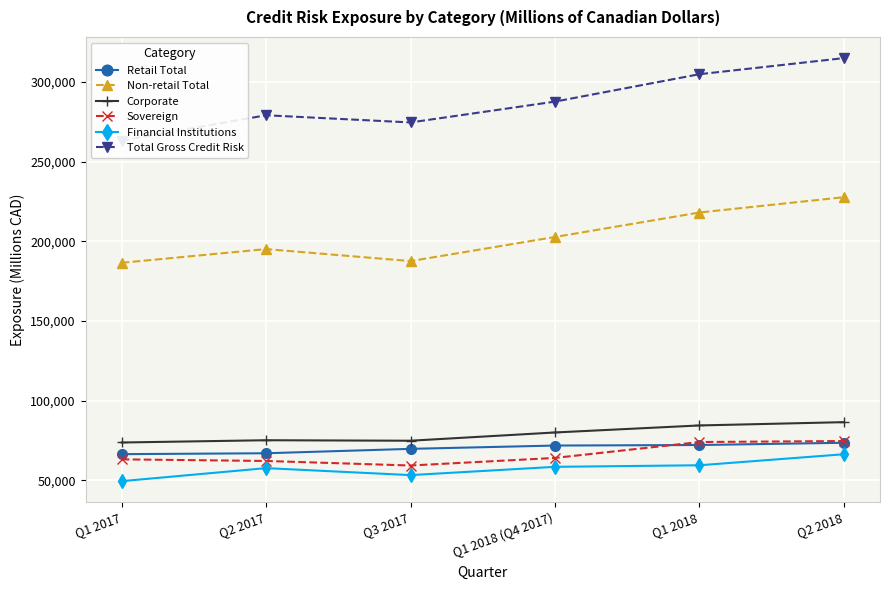

What position from the right is Q3 2017?

4